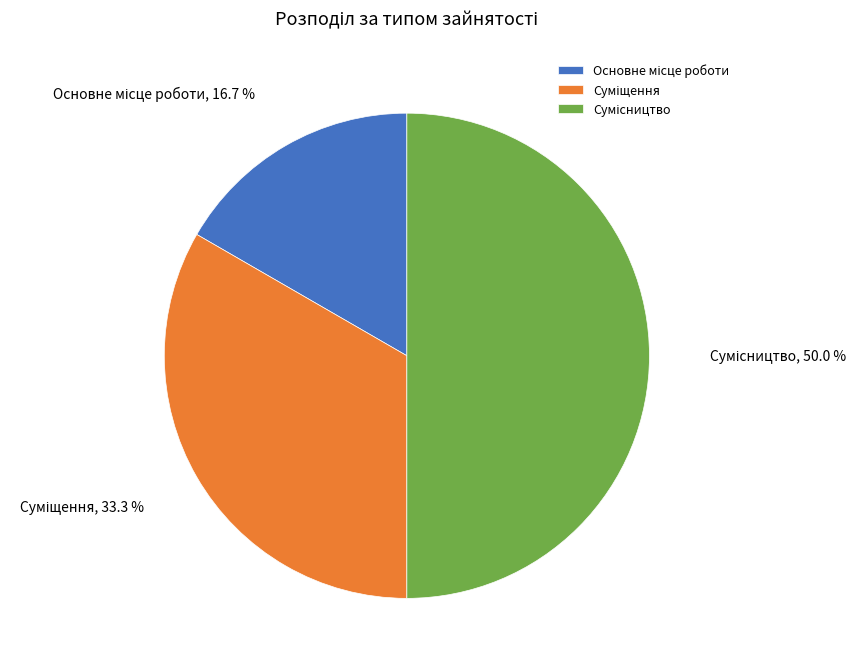

To the nearest percent, what portion does Основне місце роботи represent?

17%